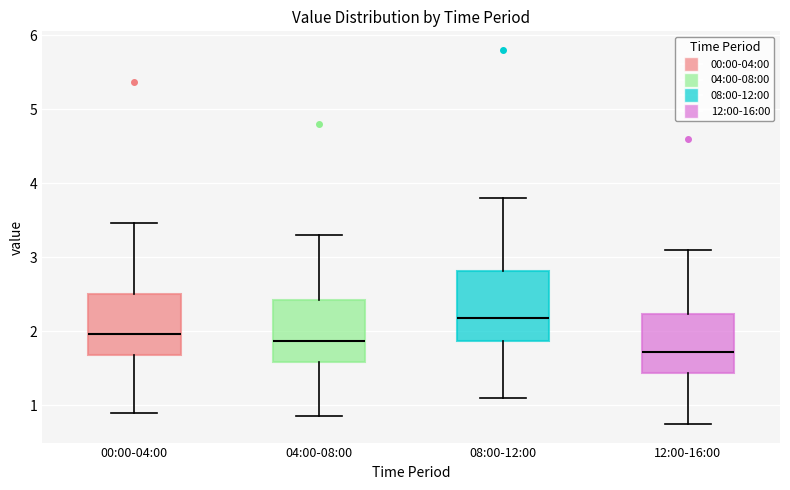

Which box has the lowest median line?

12:00-16:00